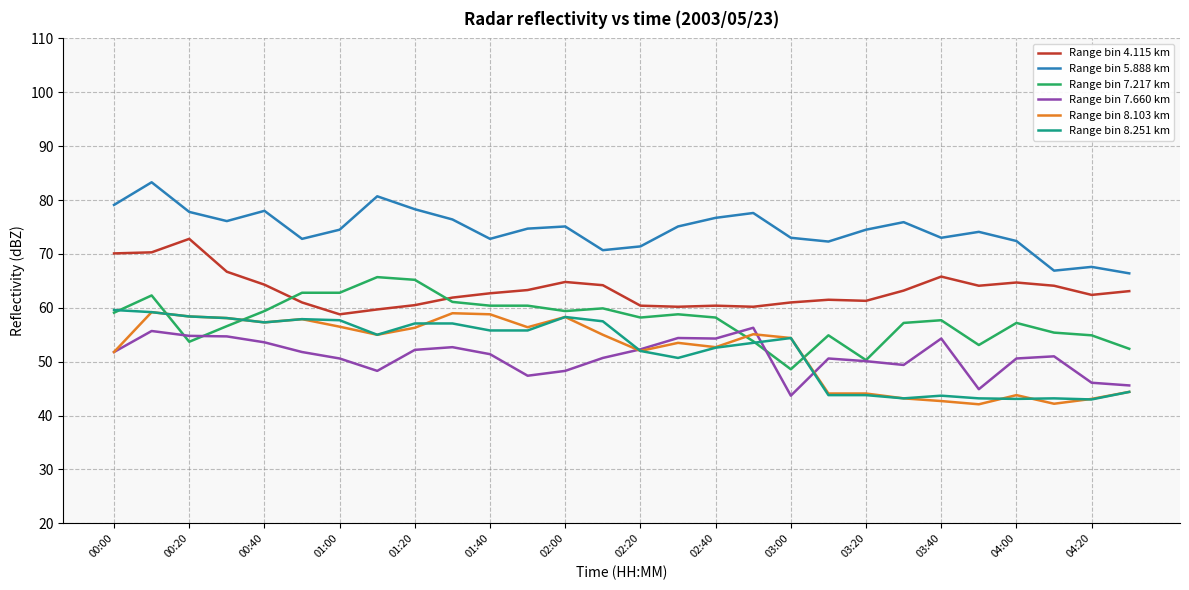

True or false: Range bin 8.103 km and Range bin 4.115 km cross at least once.

False